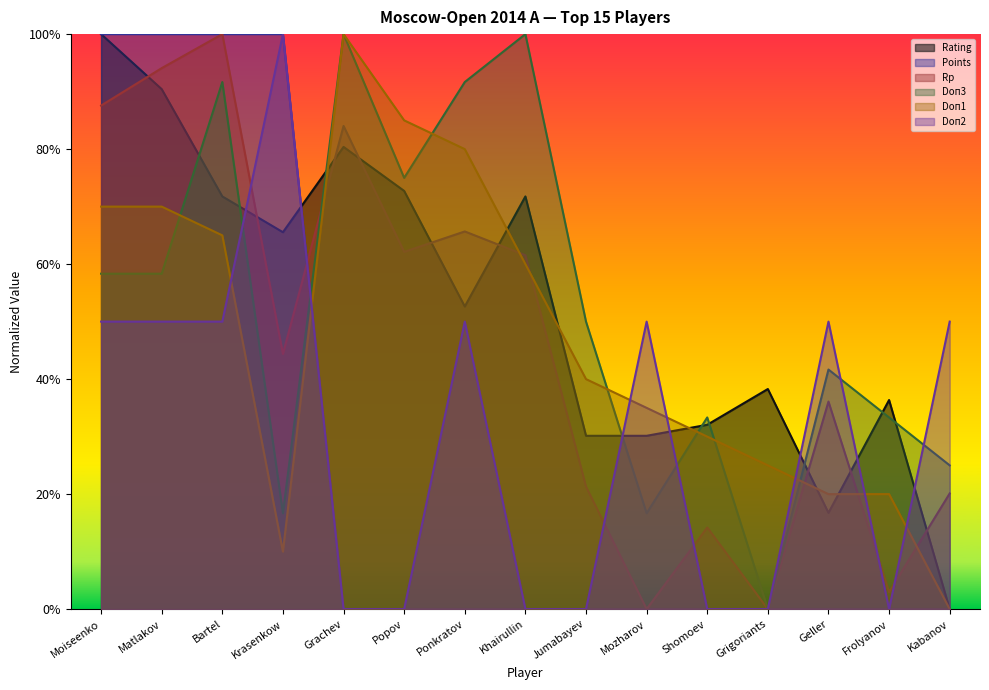

At which label is Points closest to 0?

Grachev